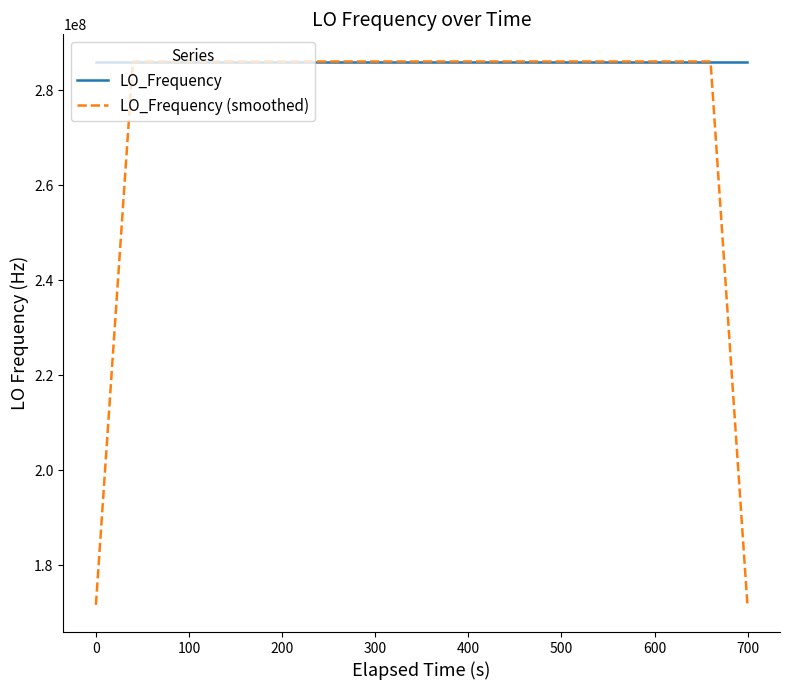

Which series has the largest total across all categories?

LO_Frequency